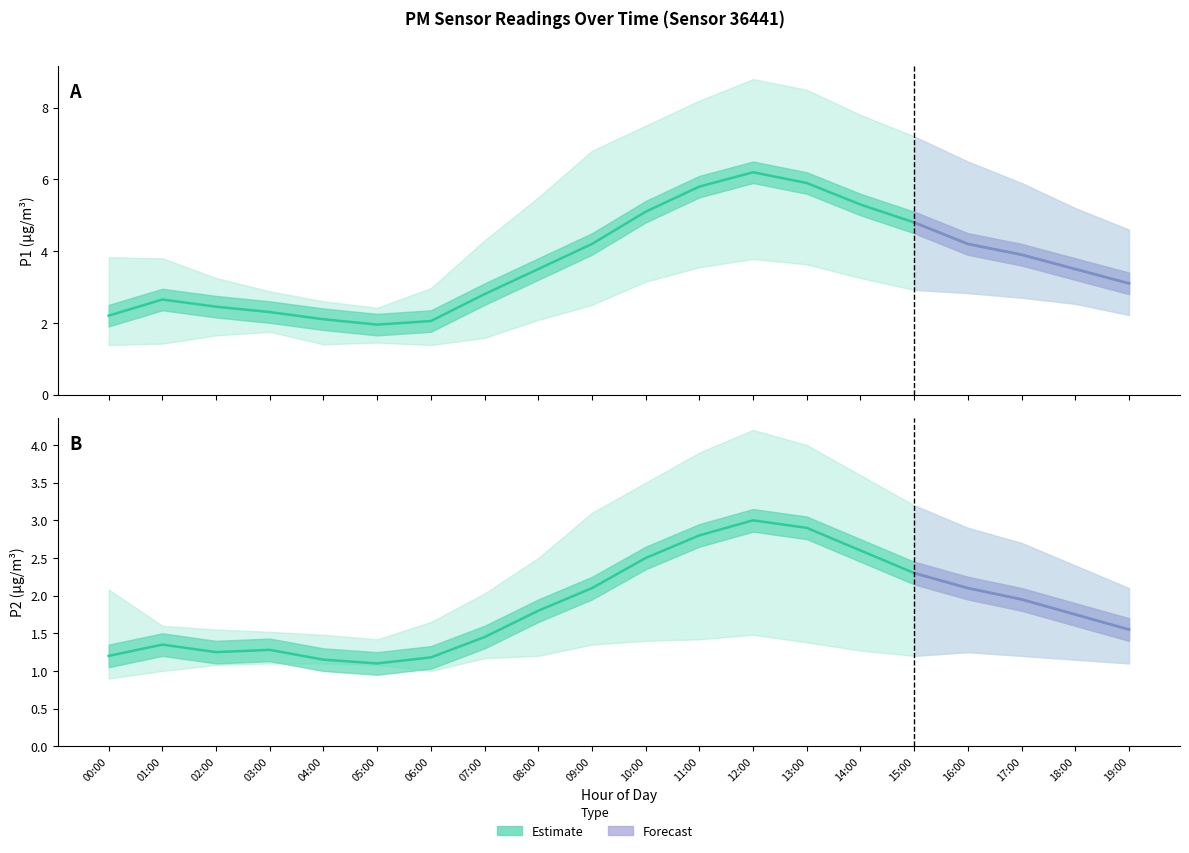

Which series has the largest range (max minus min)?

P1_upper